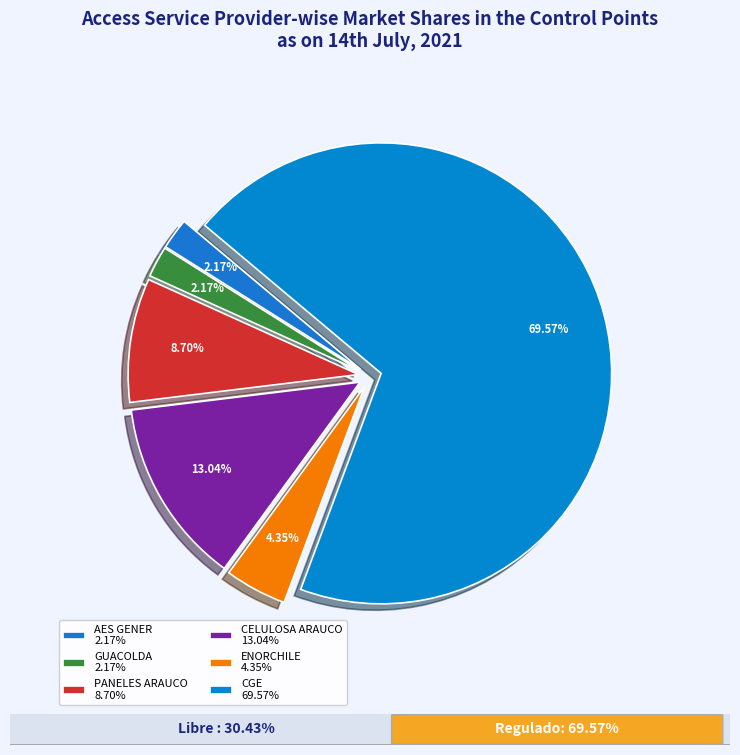

How many segments does this pie chart have?

6